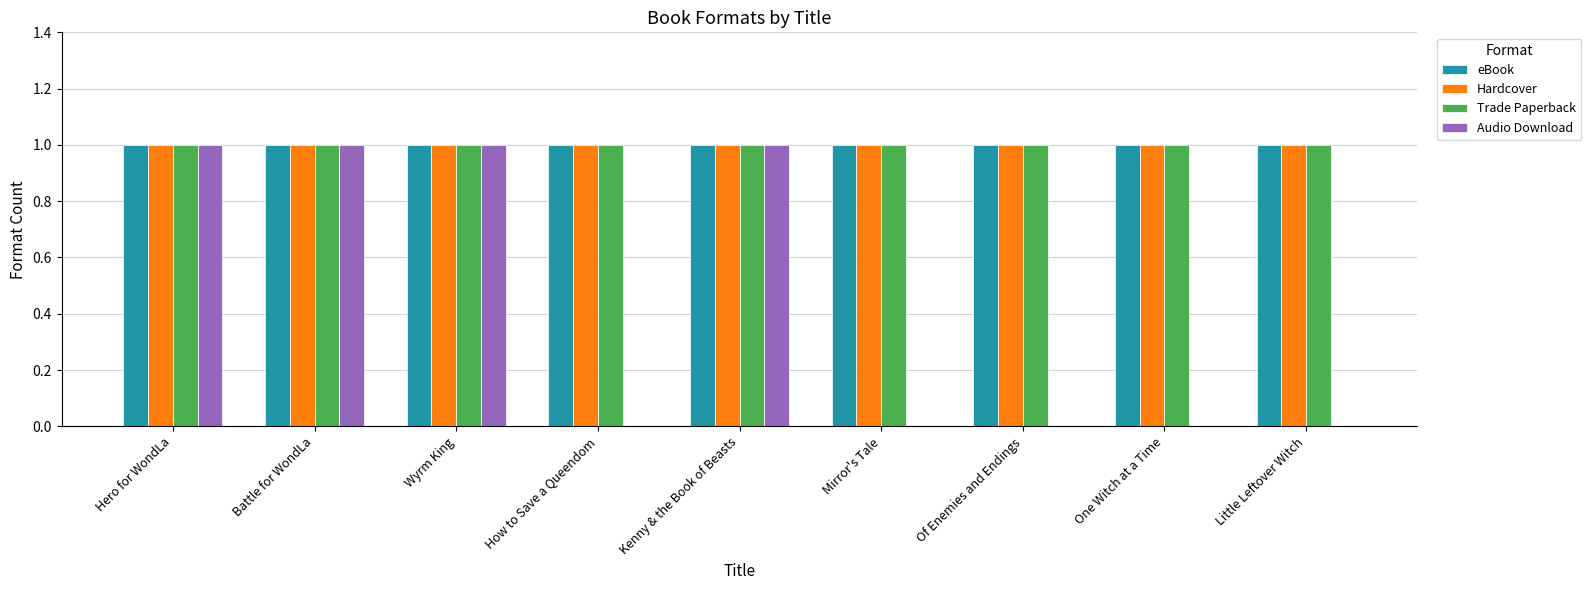

Reading right to left, list all the values displayed in this chart.

eBook: Little Leftover Witch=1	One Witch at a Time=1	Of Enemies and Endings=1	Mirror's Tale=1	Kenny & the Book of Beasts=1	How to Save a Queendom=1	Wyrm King=1	Battle for WondLa=1	Hero for WondLa=1
Hardcover: Little Leftover Witch=1	One Witch at a Time=1	Of Enemies and Endings=1	Mirror's Tale=1	Kenny & the Book of Beasts=1	How to Save a Queendom=1	Wyrm King=1	Battle for WondLa=1	Hero for WondLa=1
Trade Paperback: Little Leftover Witch=1	One Witch at a Time=1	Of Enemies and Endings=1	Mirror's Tale=1	Kenny & the Book of Beasts=1	How to Save a Queendom=1	Wyrm King=1	Battle for WondLa=1	Hero for WondLa=1
Audio Download: Little Leftover Witch=0	One Witch at a Time=0	Of Enemies and Endings=0	Mirror's Tale=0	Kenny & the Book of Beasts=1	How to Save a Queendom=0	Wyrm King=1	Battle for WondLa=1	Hero for WondLa=1